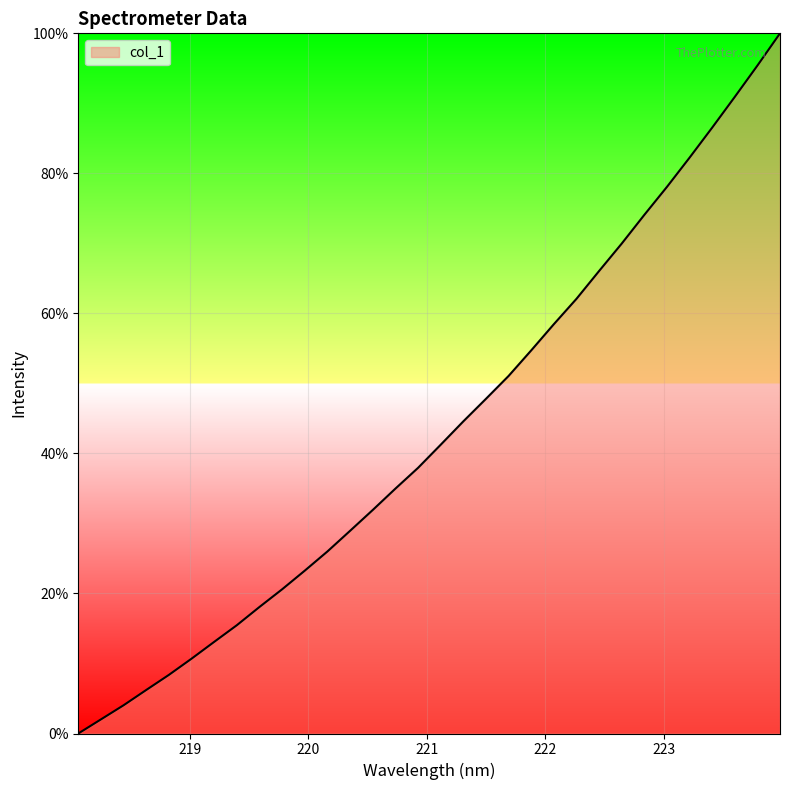

How many lines are shown in the chart?

1